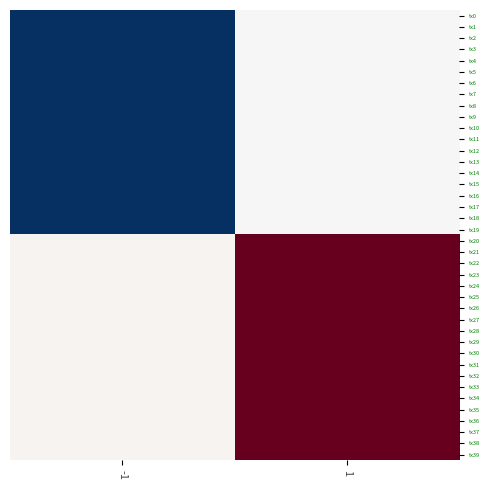

Which category has the highest value across all series?

1